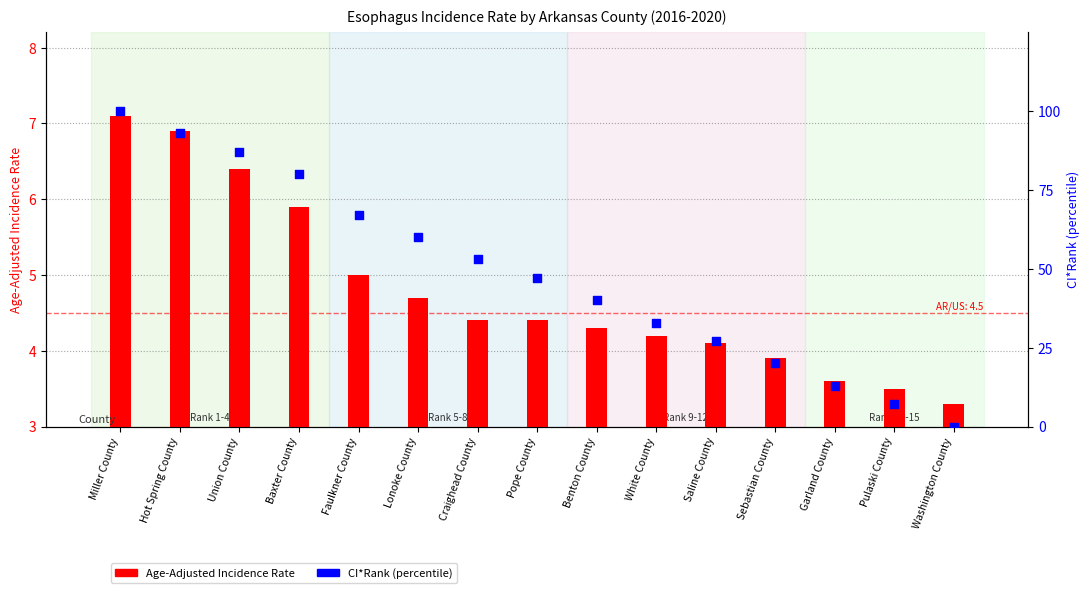

Which series has the largest total across all categories?

CI*Rank (percentile)